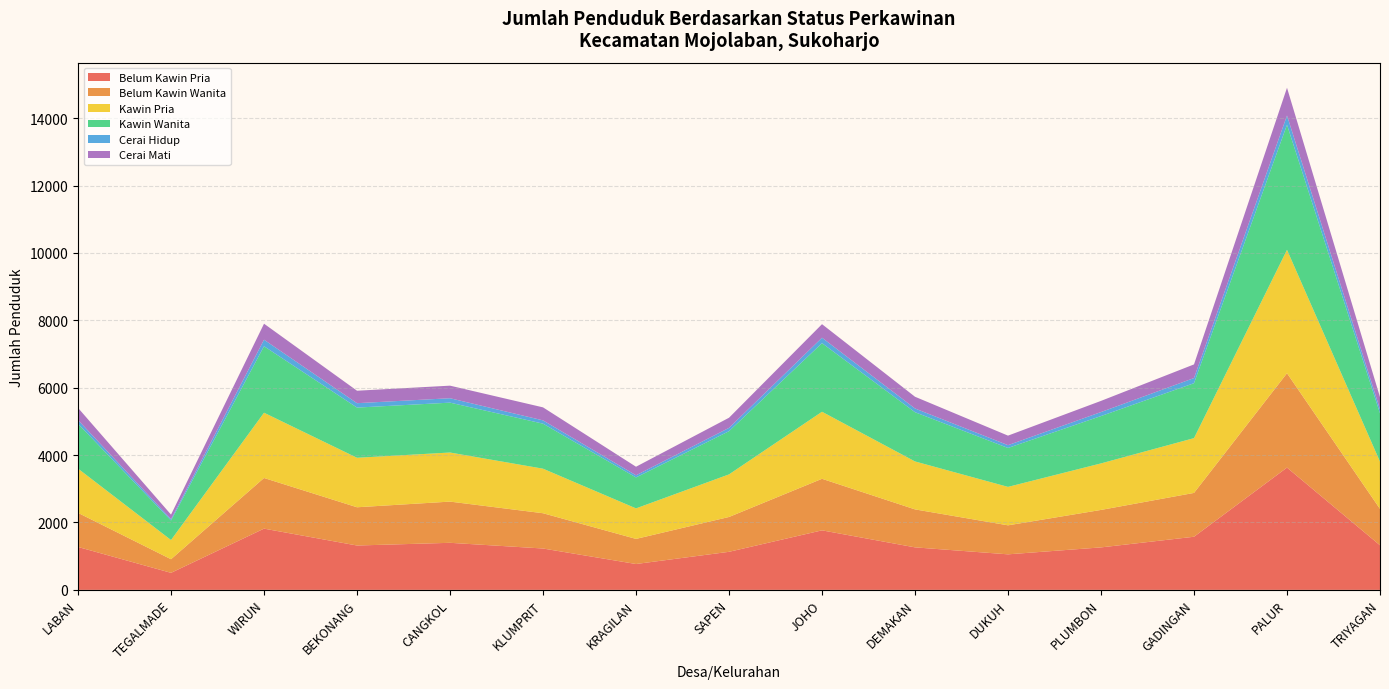

Reading left to right, extract all data points from this chart.

Belum Kawin Pria: 1274	506	1818	1317	1397	1228	768	1130	1767	1262	1055	1261	1577	3630	1324
Belum Kawin Wanita: 1012	404	1503	1135	1223	1047	745	1034	1530	1127	861	1112	1301	2800	1080
Kawin Pria: 1313	570	1937	1469	1457	1322	906	1264	1990	1423	1141	1381	1626	3663	1403
Kawin Wanita: 1330	578	1973	1489	1480	1336	918	1282	2036	1461	1155	1405	1630	3711	1432
Cerai Hidup: 112	42	194	131	131	98	64	98	161	111	83	119	153	275	123
Cerai Mati: 360	134	475	370	373	386	254	301	402	348	283	331	405	823	359